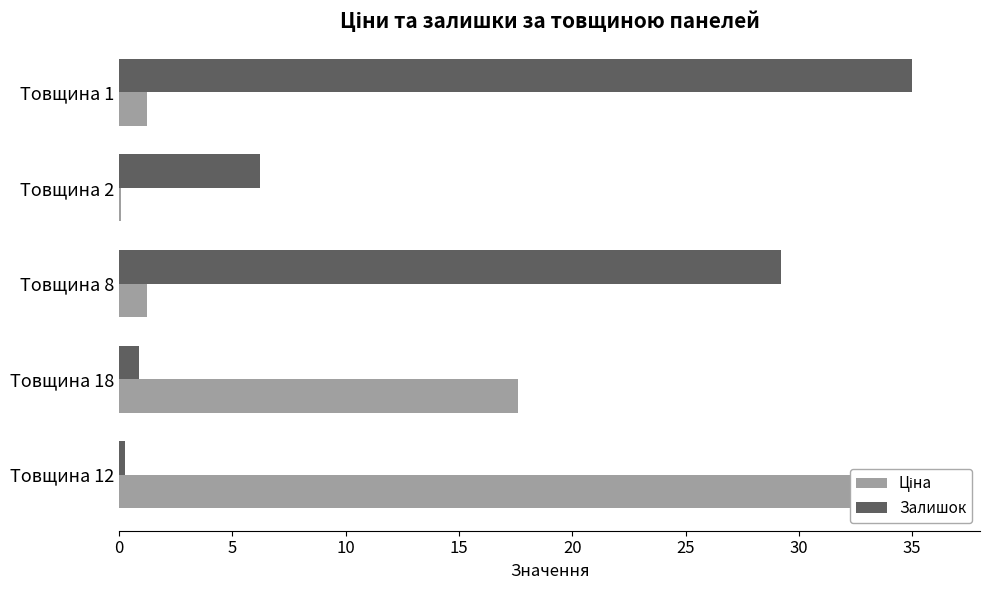

What is the minimum value shown in the chart?

0.1